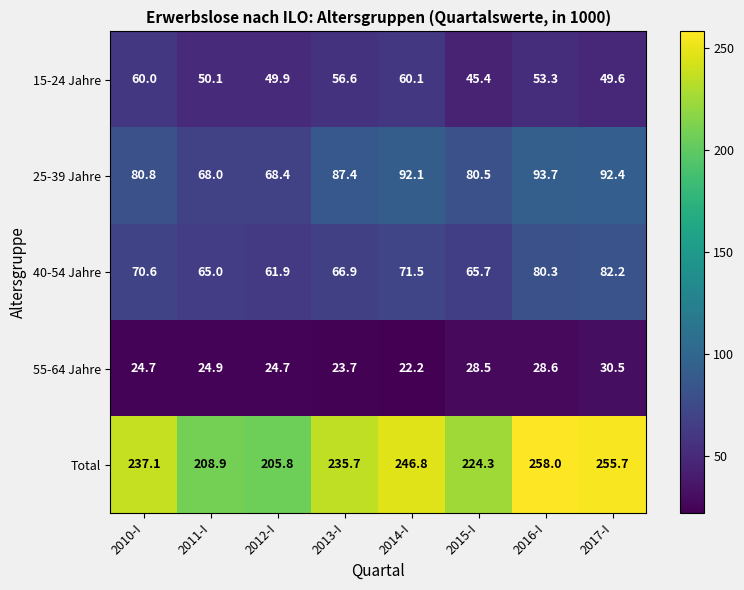

At which category does the chart reach its minimum across all series?

2014-I